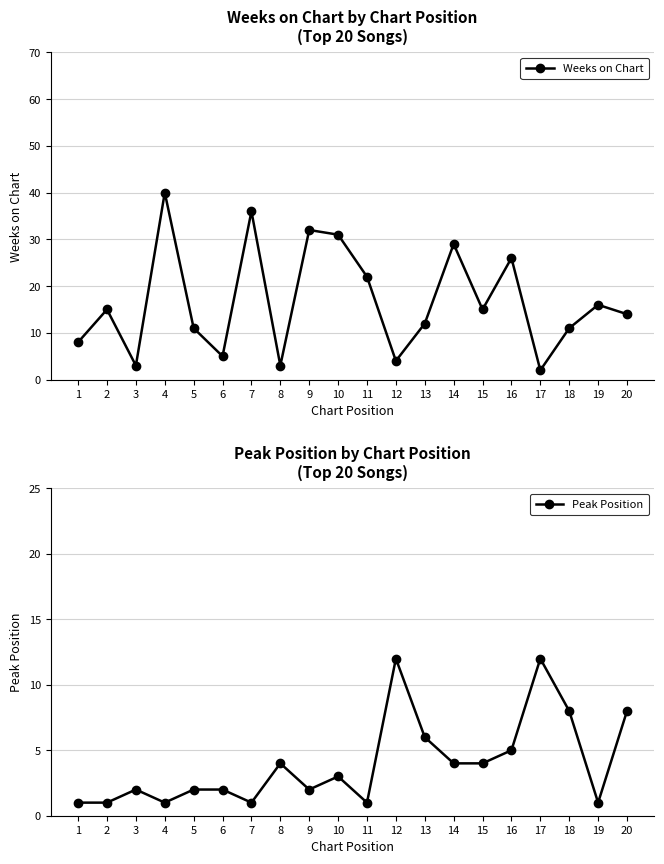

How many lines are shown in the chart?

2